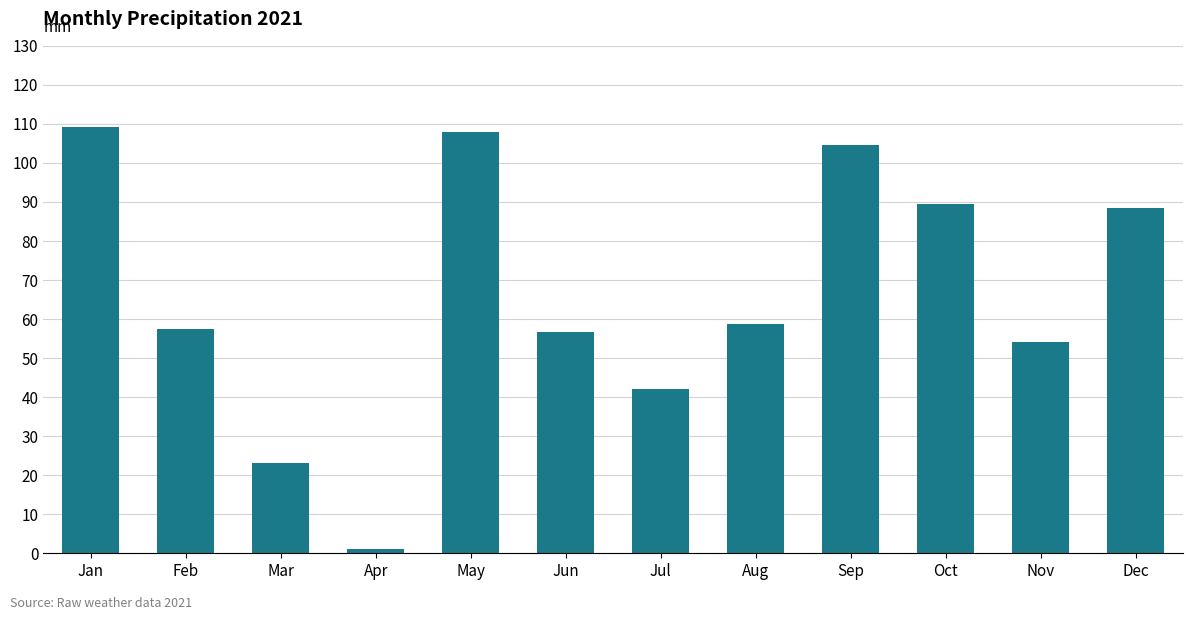

How many bars are there in total?

12